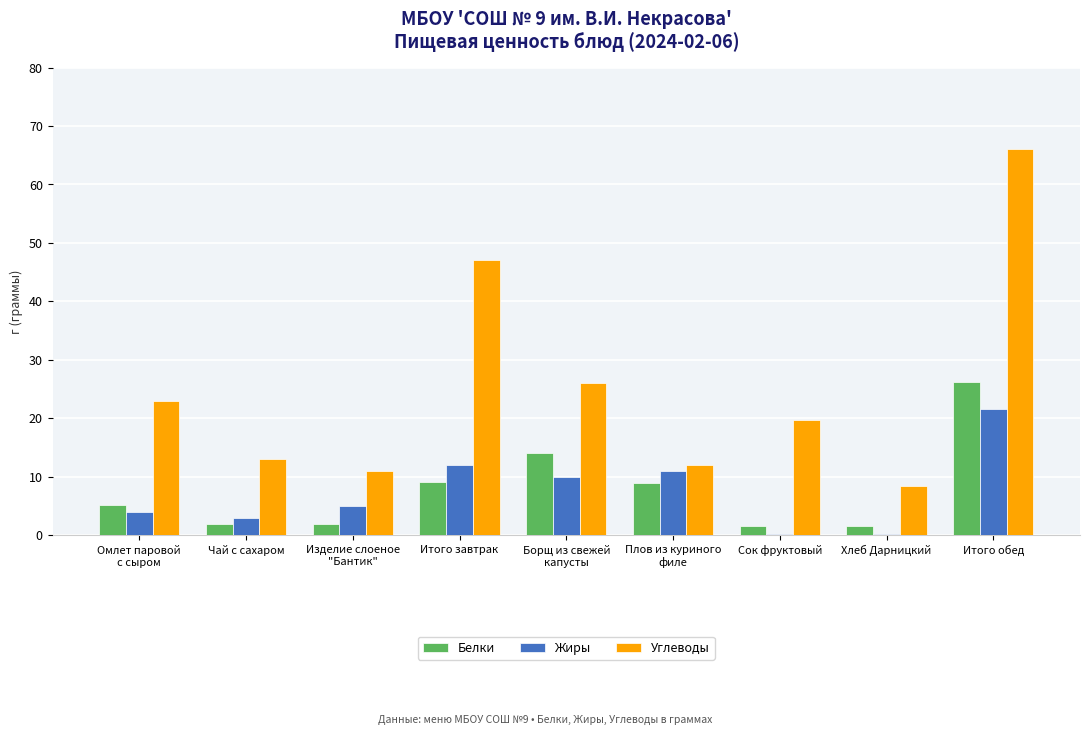

Which label corresponds to the largest value in the chart?

Итого обед